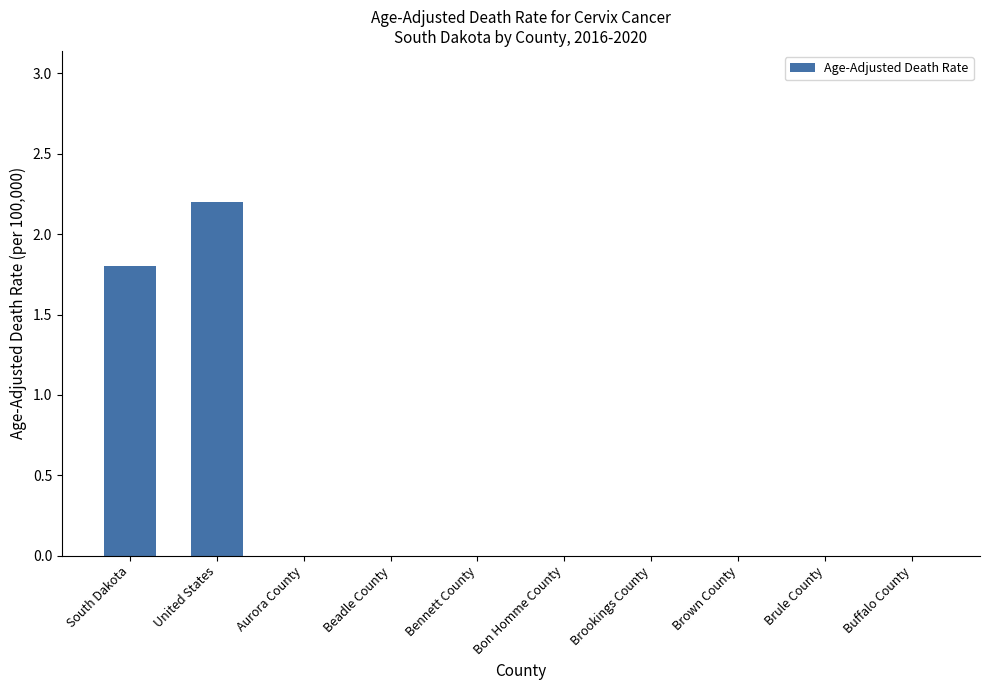

What is the average value?

0.4